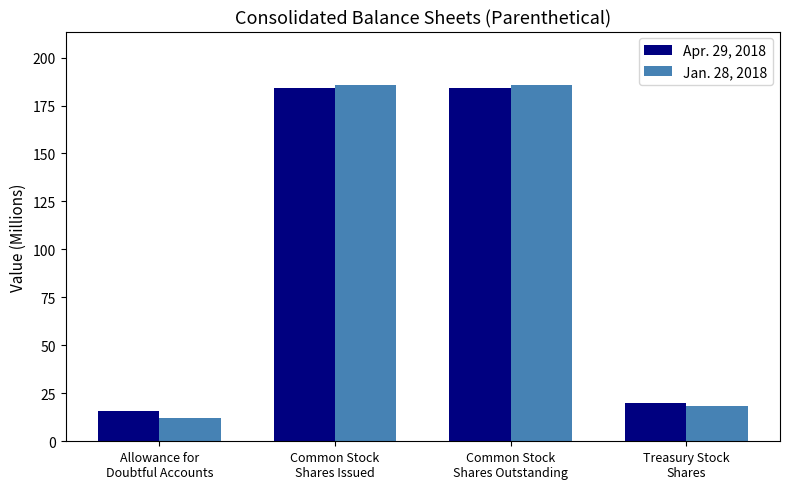

What are all the series names shown in the legend?

Apr. 29, 2018, Jan. 28, 2018